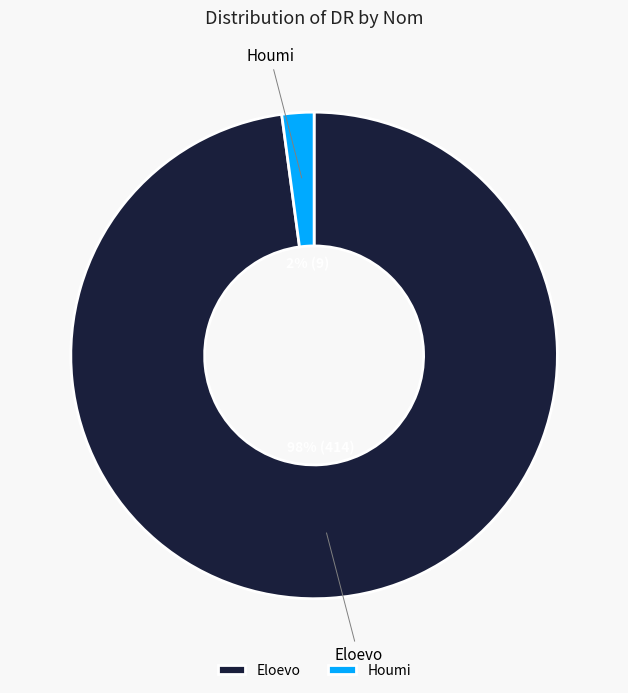

Is Eloevo the majority of the pie?

Yes